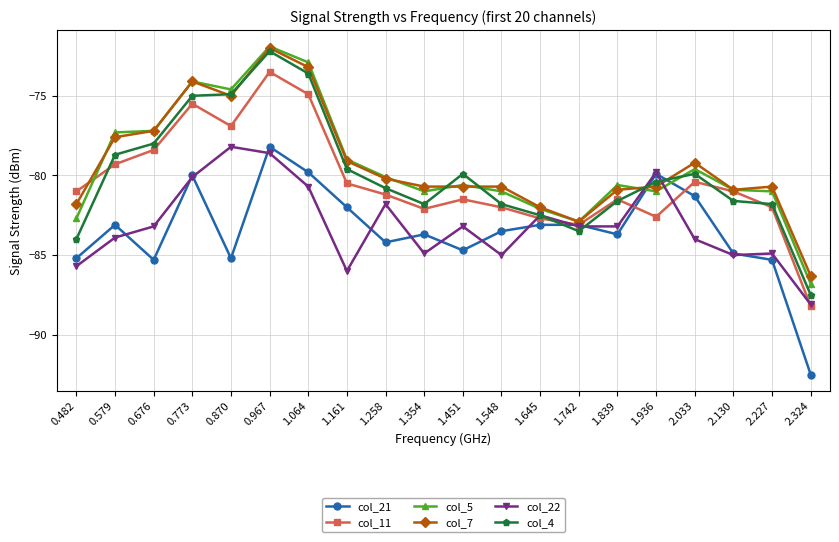

What is the difference between the maximum and minimum values in the col_22 series?

9.9